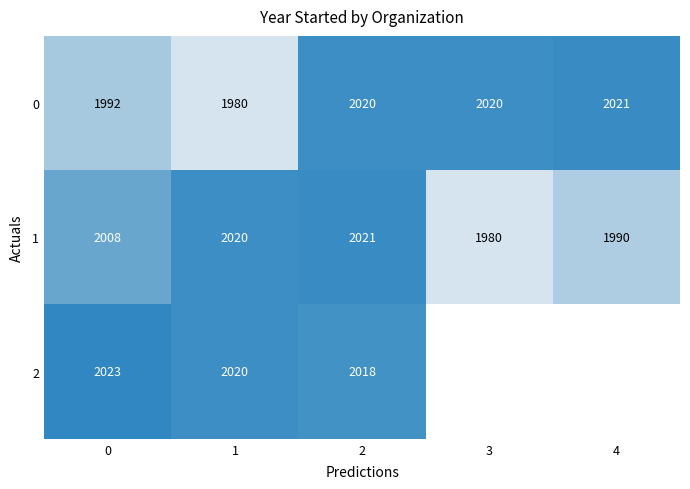

What value does the 1 series have at 3?

1980